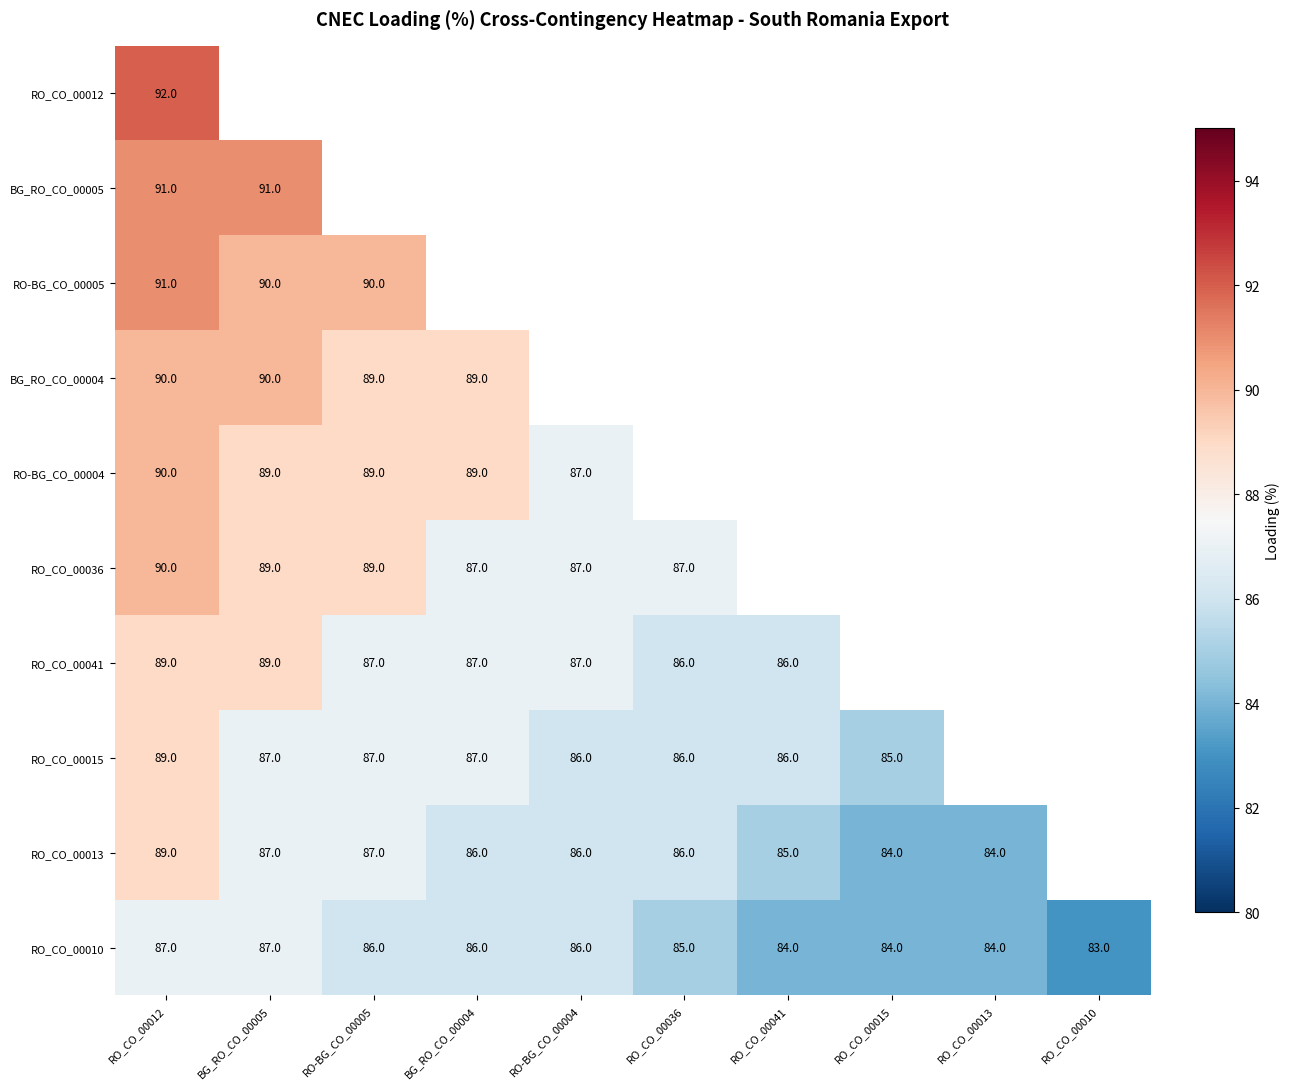

Is the value of BG_RO_CO_00004 at BG_RO_CO_00005 greater than the value of RO-BG_CO_00004 at BG_RO_CO_00005?

Yes